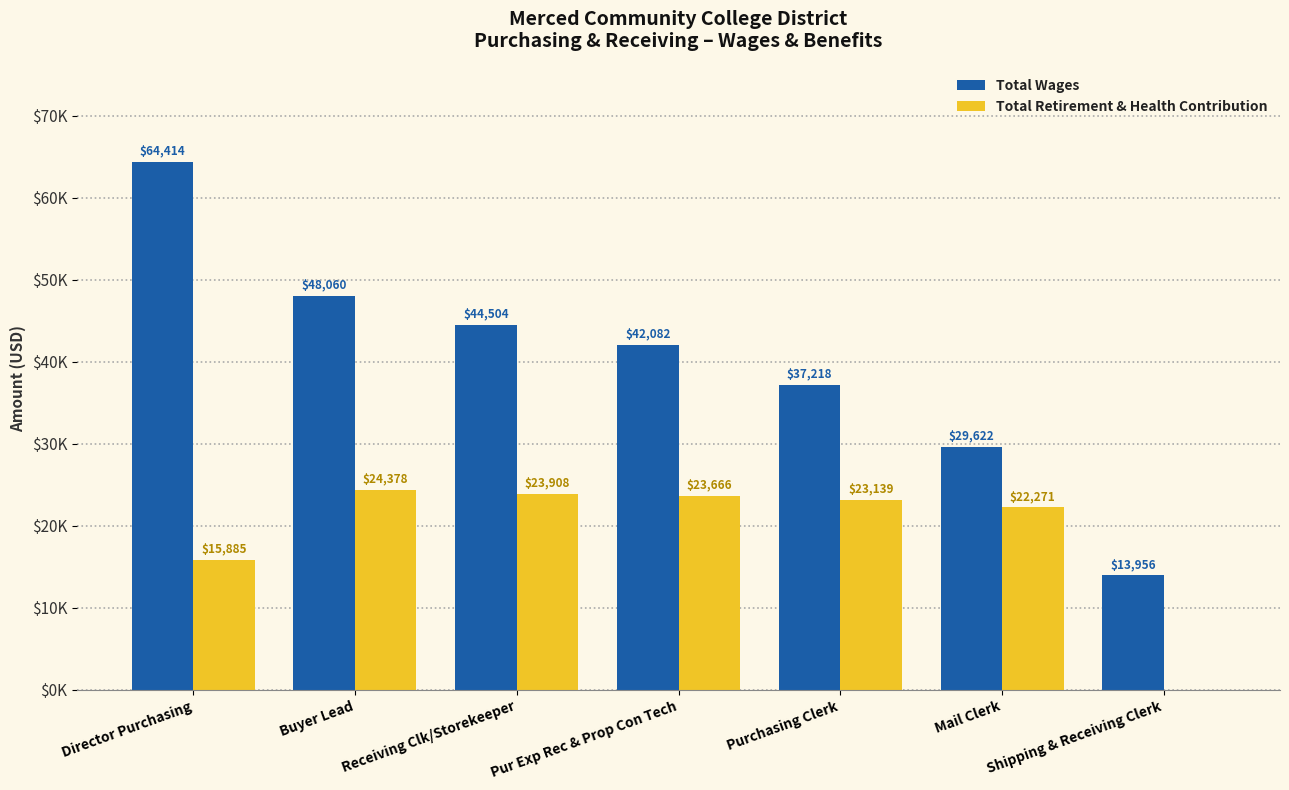

What is the total value across all series at Director Purchasing?

80299